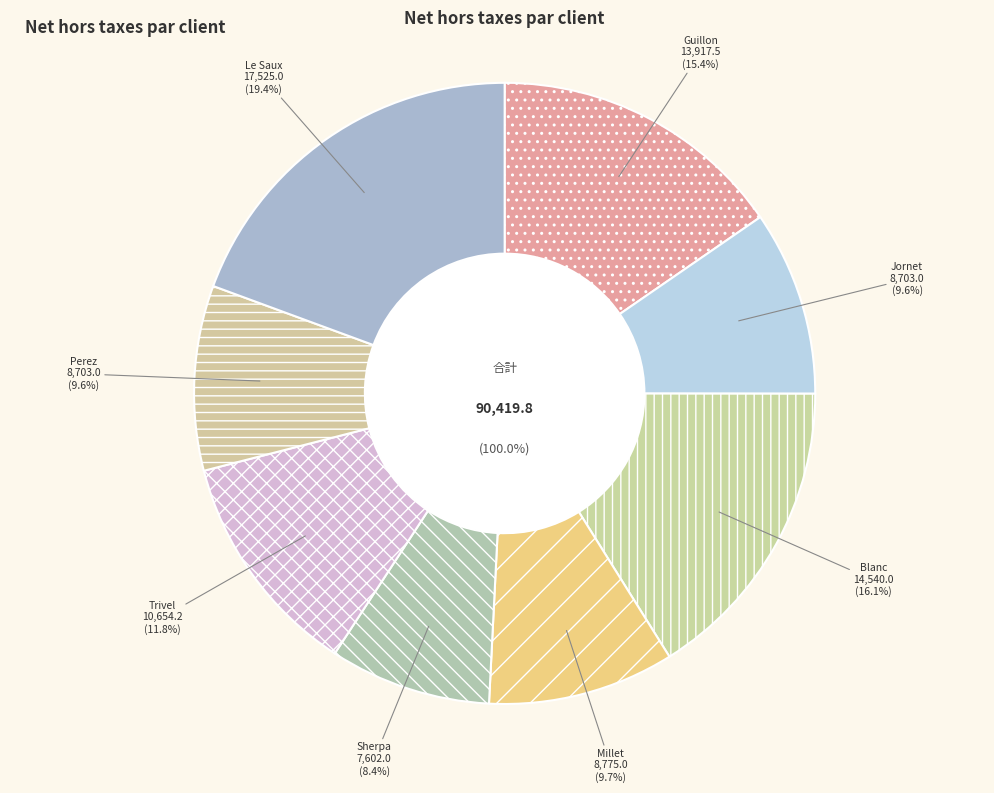

Rank the categories by value from lowest to highest.

Sherpa, Jornet, Perez, Millet, Trivel, Guillon, Blanc, Le Saux